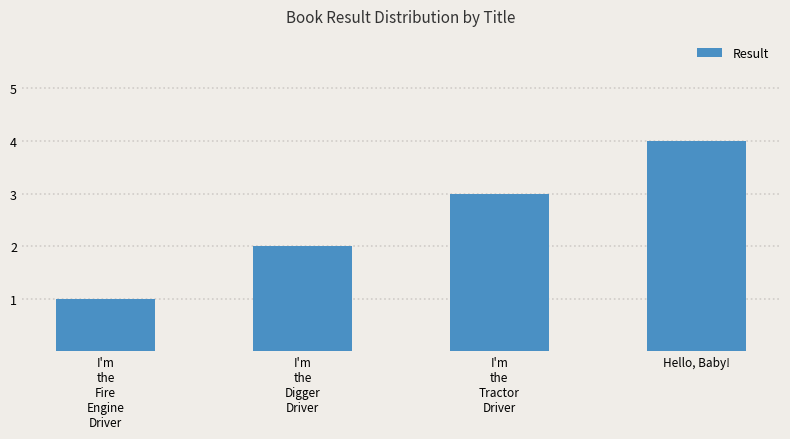

What is the minimum value shown in the chart?

1